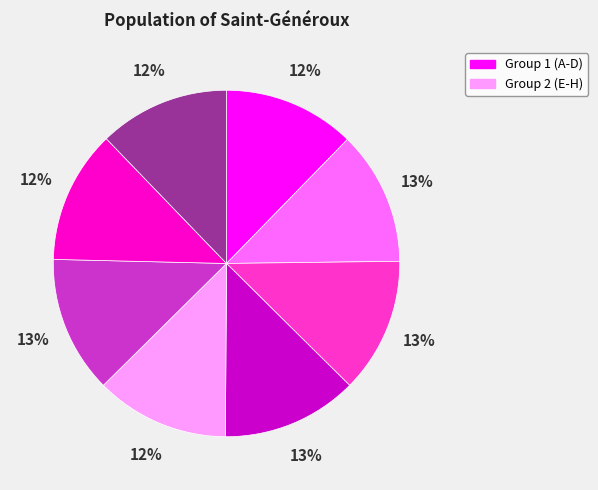

To the nearest percent, what is the difference between the largest and smallest slice percentages?

1%